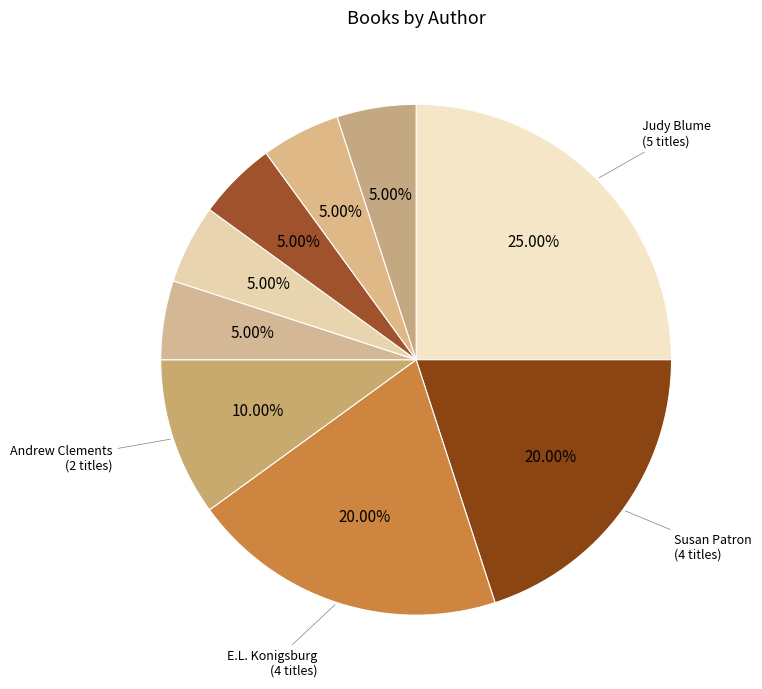

How many slices are in this pie chart?

9